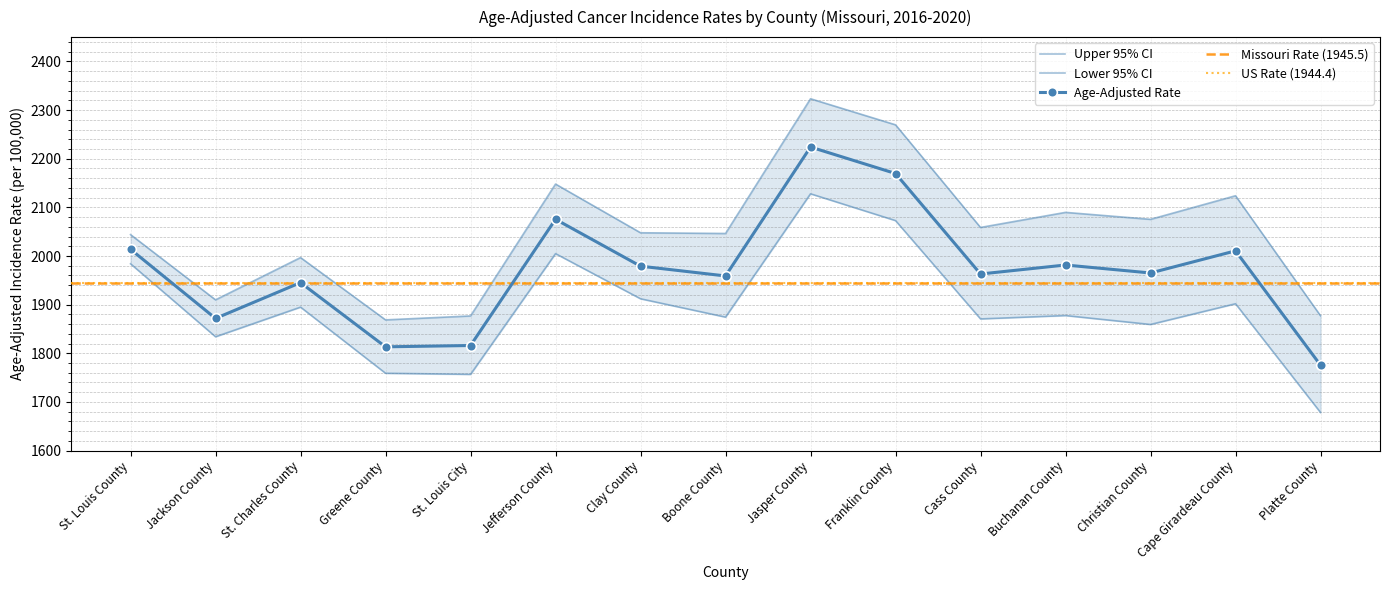

At how many categories does at least one series exceed 1788?

15